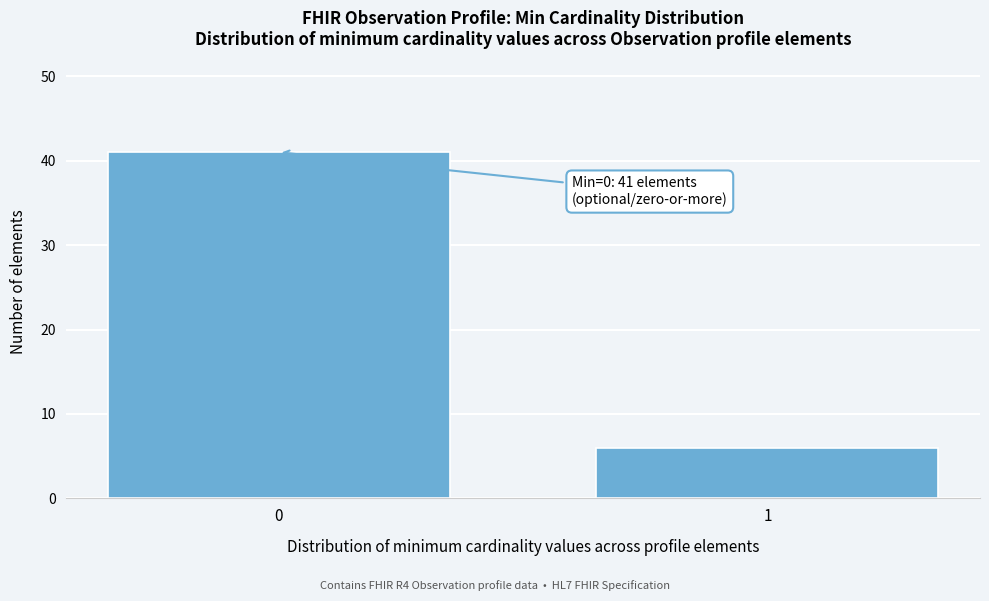

Reading right to left, list all the values displayed in this chart.

1=6	0=41